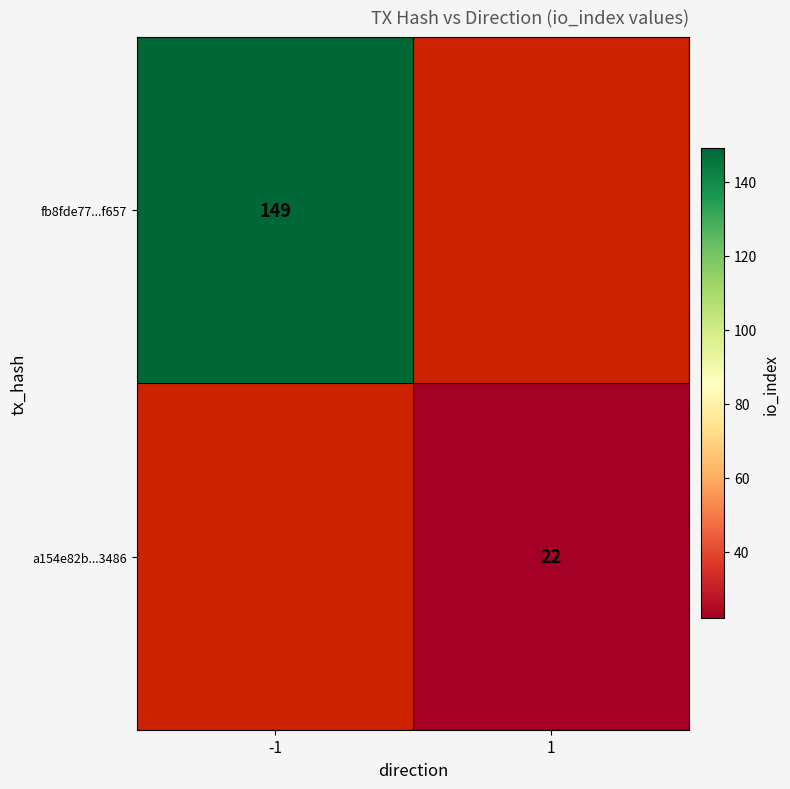

What is the greatest value displayed?

149.0